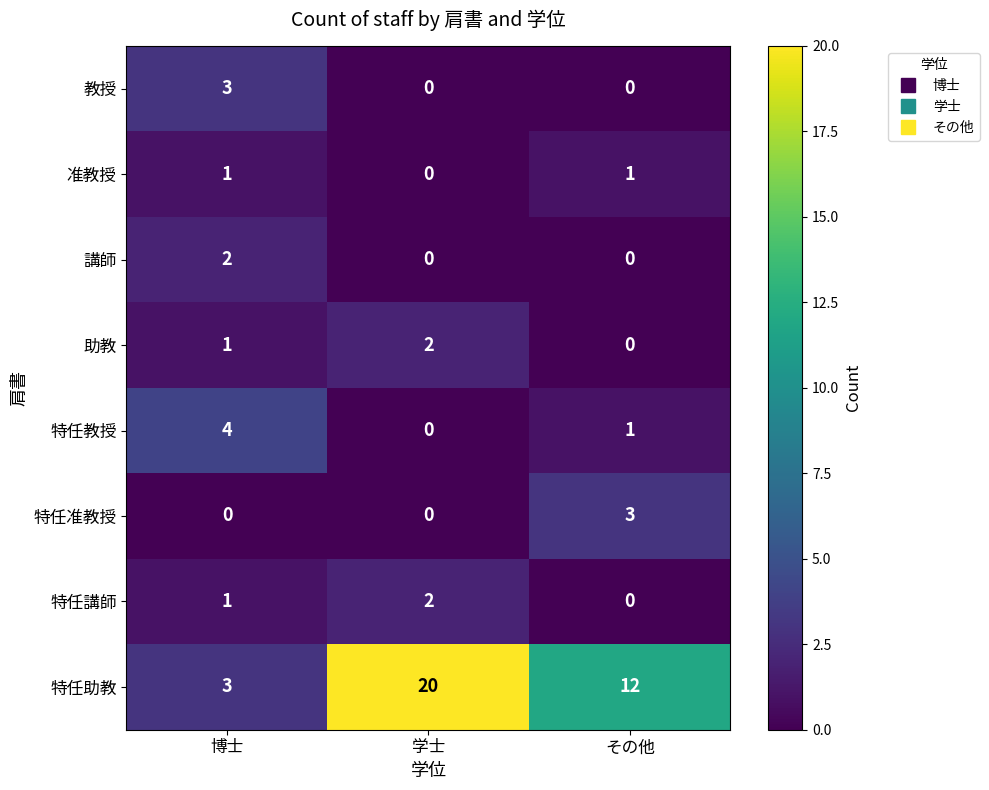

Which series has the widest spread of values?

特任助教